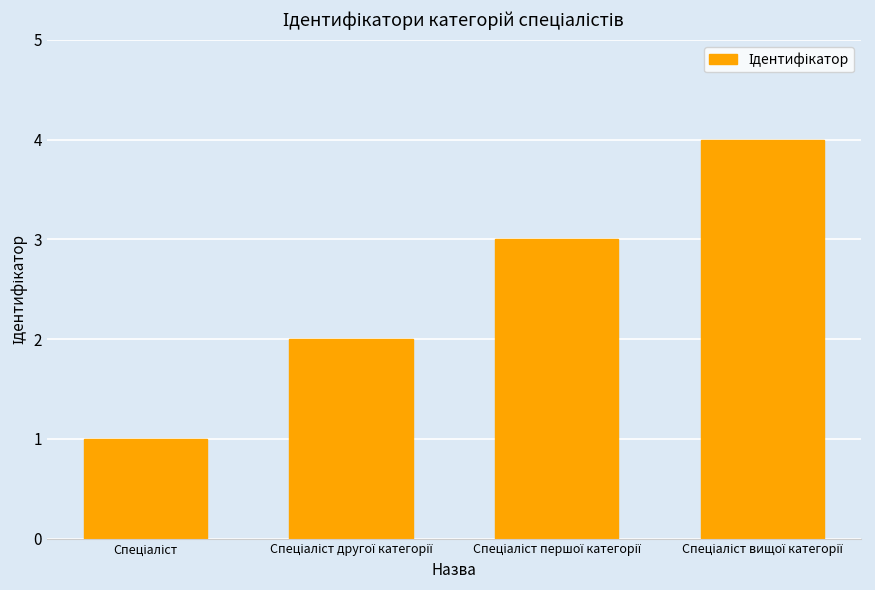

What is the value of the 4th bar from the left?

4